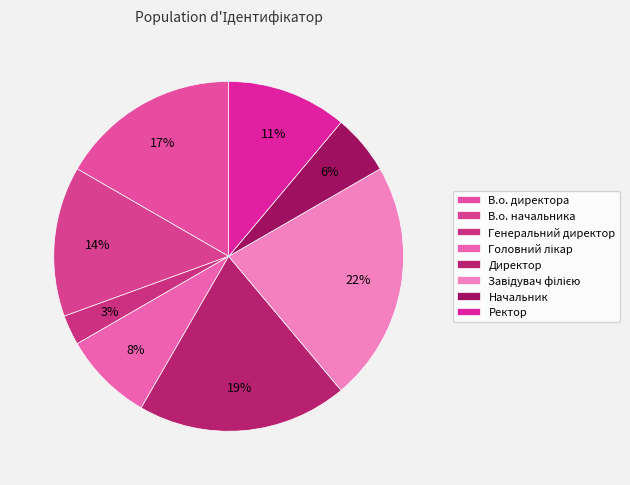

Which has a higher value, Завідувач філією or Головний лікар?

Завідувач філією